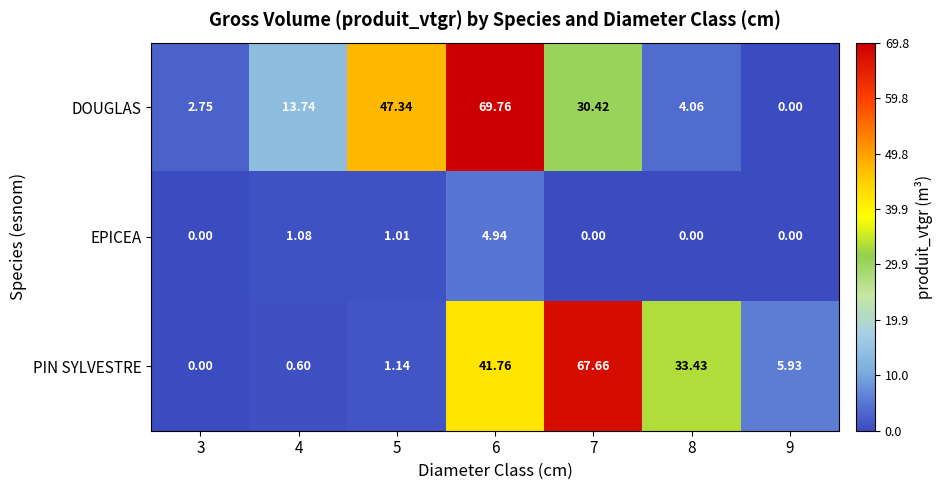

Rank the series by their maximum value, from lowest to highest.

EPICEA, PIN SYLVESTRE, DOUGLAS